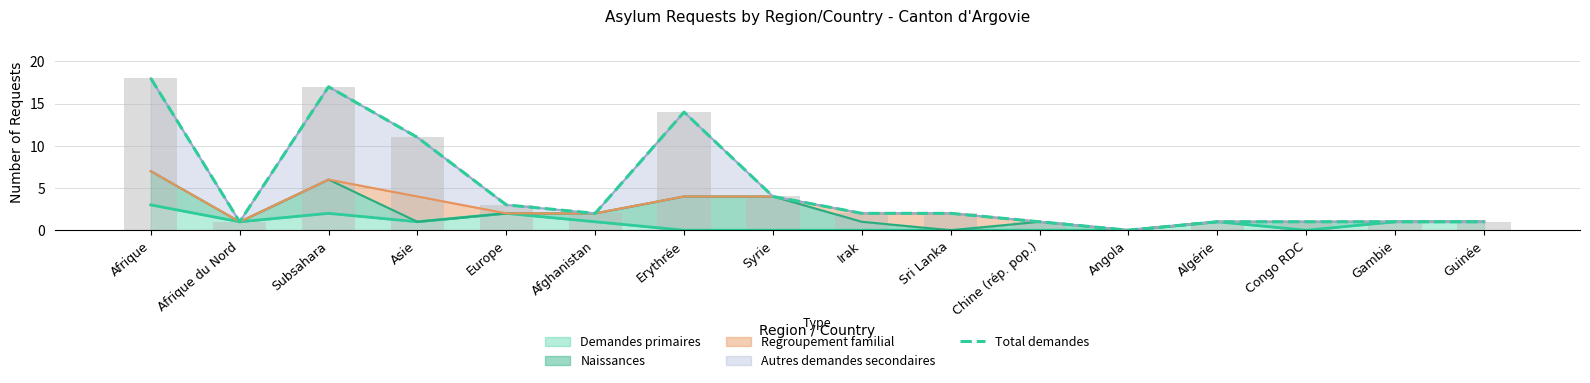

What is the label of the 16th bar from the left?

Guinée